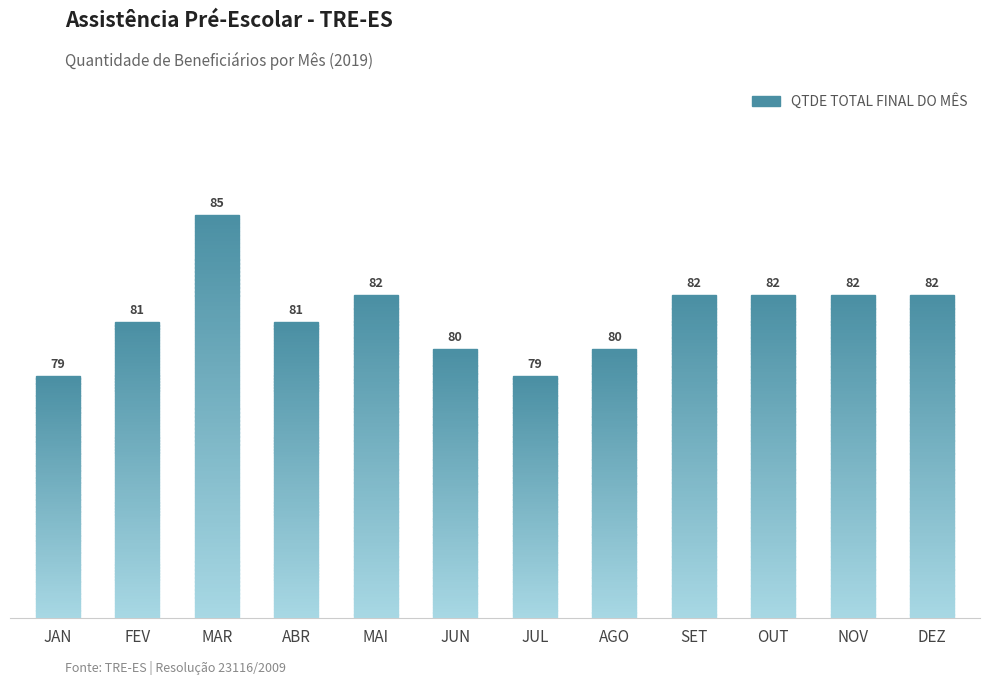

What is the difference between the values at JUN and JAN?

1